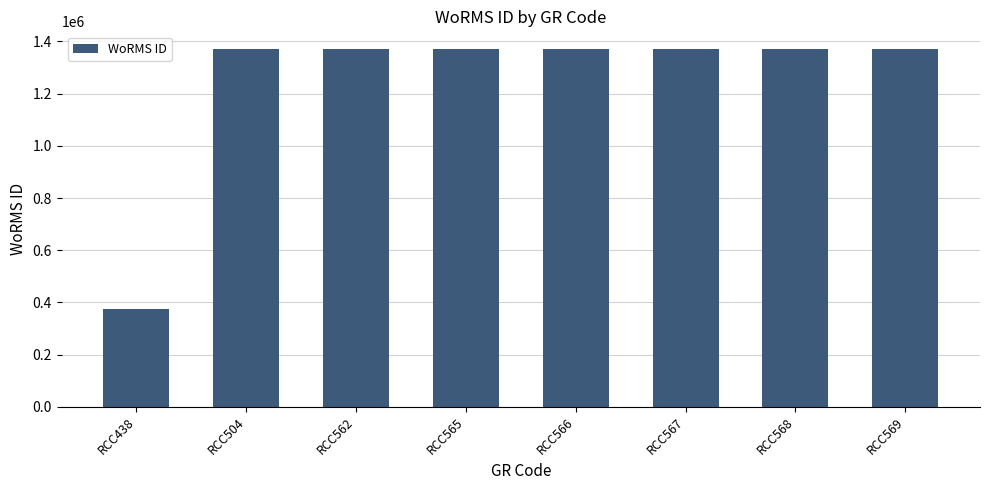

What is the value of the 2nd bar from the left?

1370287